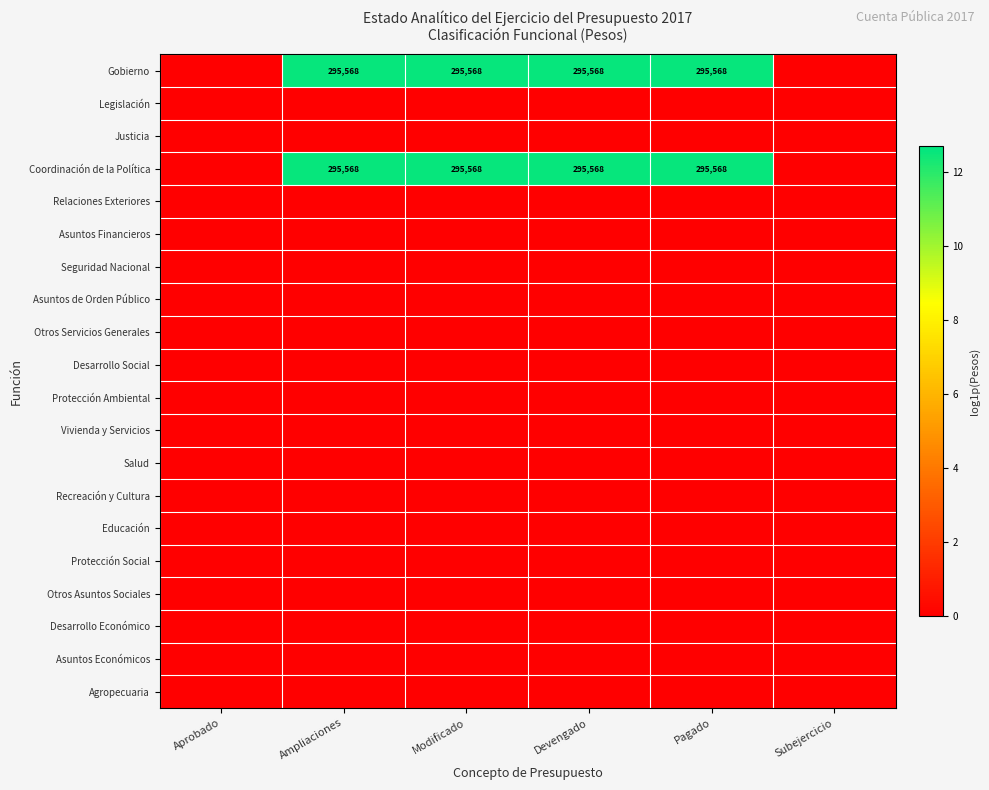

What is the sum of the Coordinación de la Política values at Devengado and Modificado?

591136